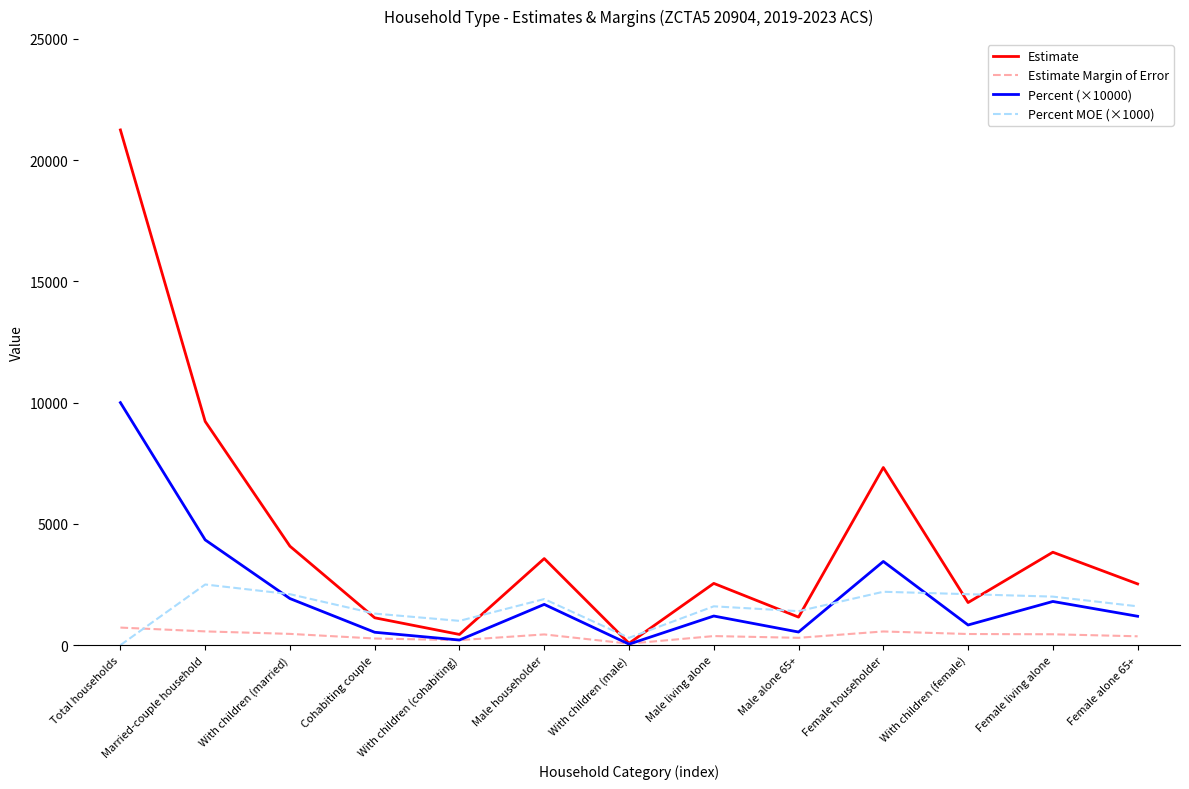

How many lines are shown in the chart?

4